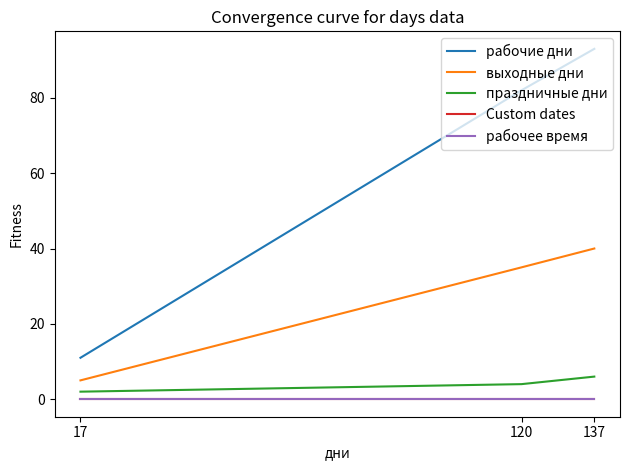

Does the chart display data point markers on the line(s)?

No